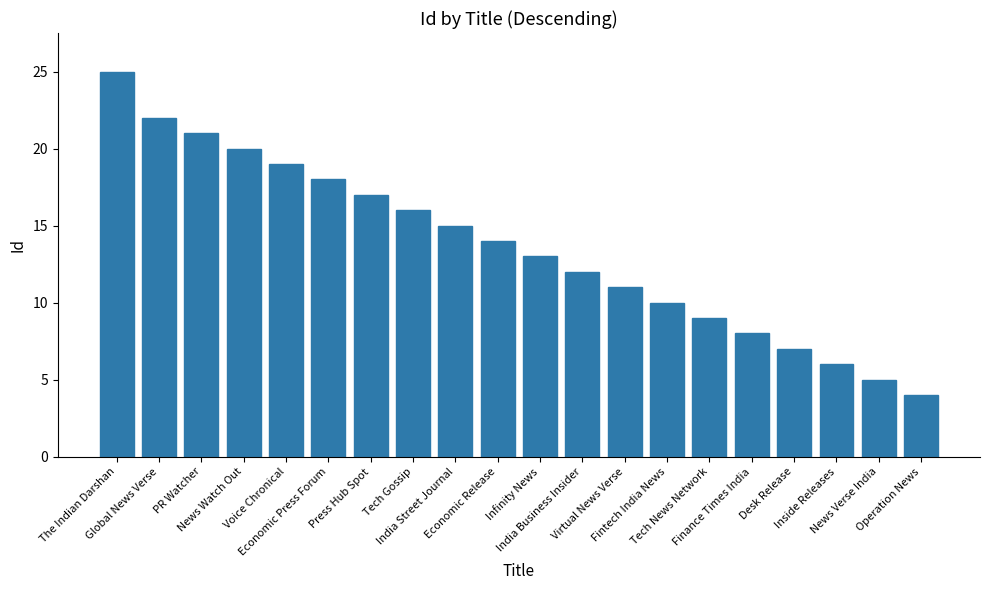

Reading left to right, extract all data points from this chart.

The Indian Darshan=25	Global News Verse=22	PR Watcher=21	News Watch Out=20	Voice Chronical=19	Economic Press Forum=18	Press Hub Spot=17	Tech Gossip=16	India Street Journal=15	Economic Release=14	Infinity News=13	India Business Insider=12	Virtual News Verse=11	Fintech India News=10	Tech News Network=9	Finance Times India=8	Desk Release=7	Inside Releases=6	News Verse India=5	Operation News=4